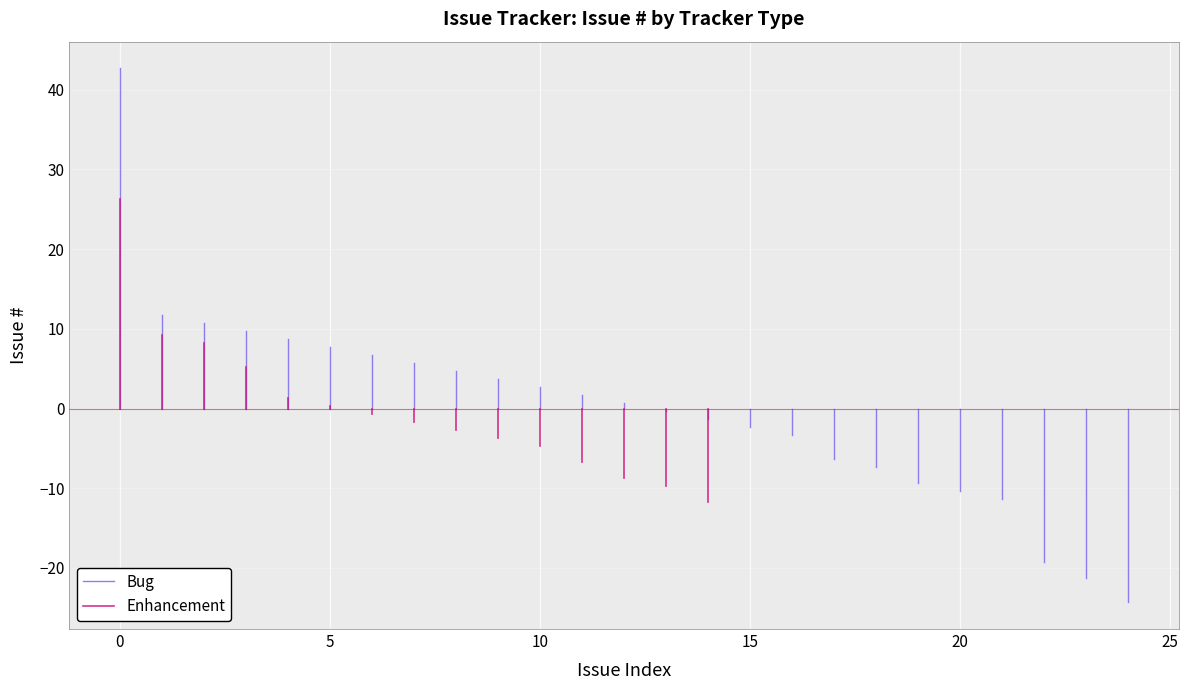

What is the maximum value shown in the chart?

42.7